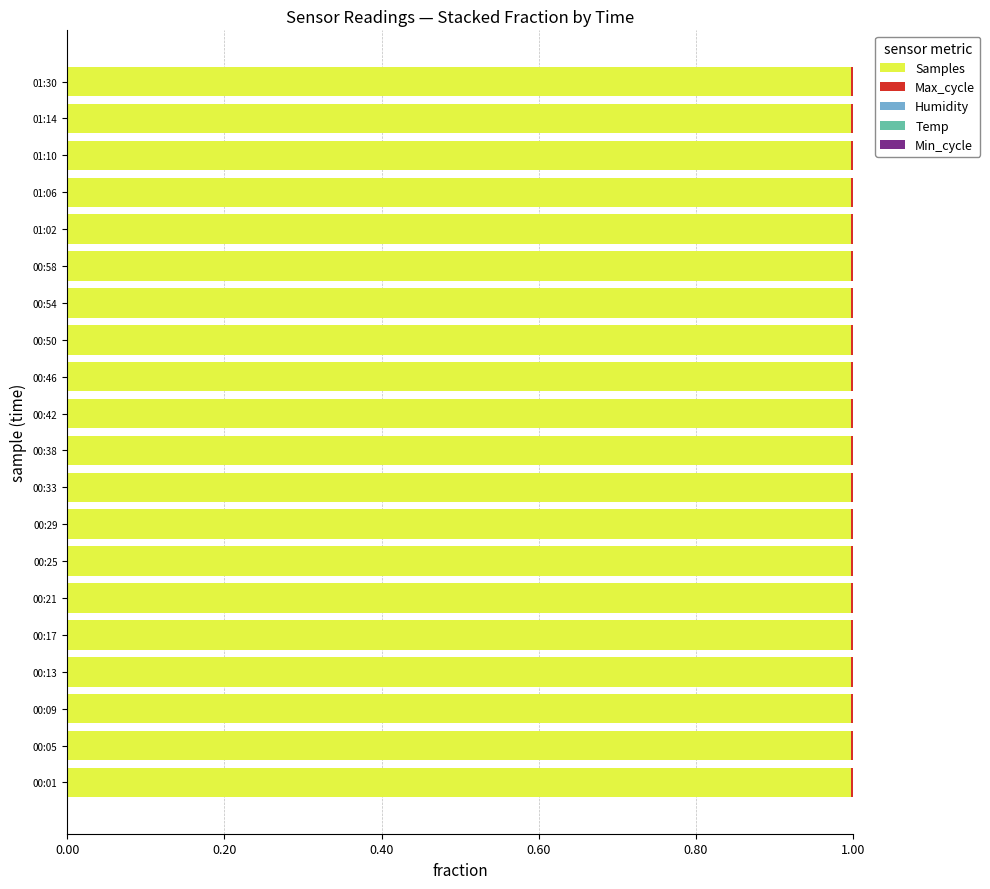

What is the maximum value for Samples?

1.0